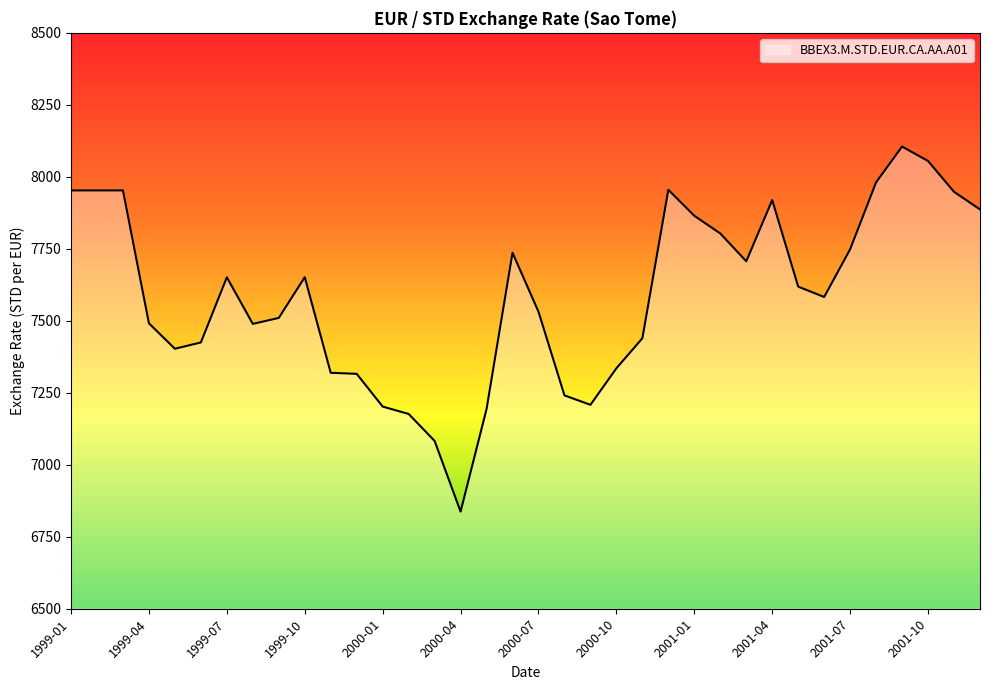

What is the minimum value shown in the chart?

6837.4